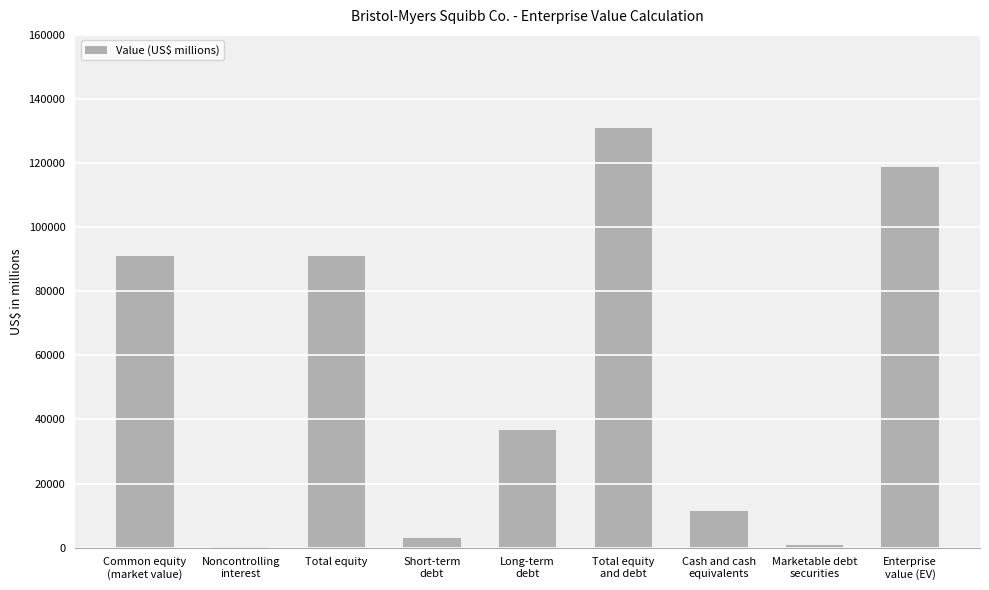

What is the greatest value displayed?

130925